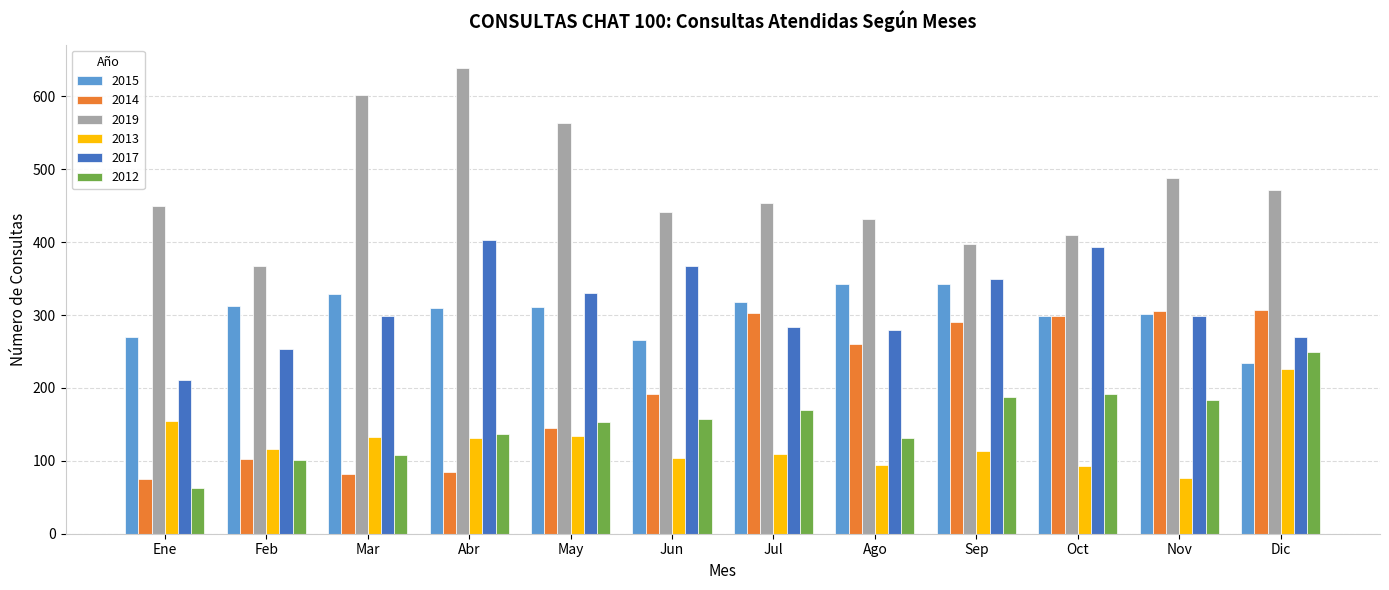

Rank the series by their maximum value, from lowest to highest.

2013, 2012, 2014, 2015, 2017, 2019